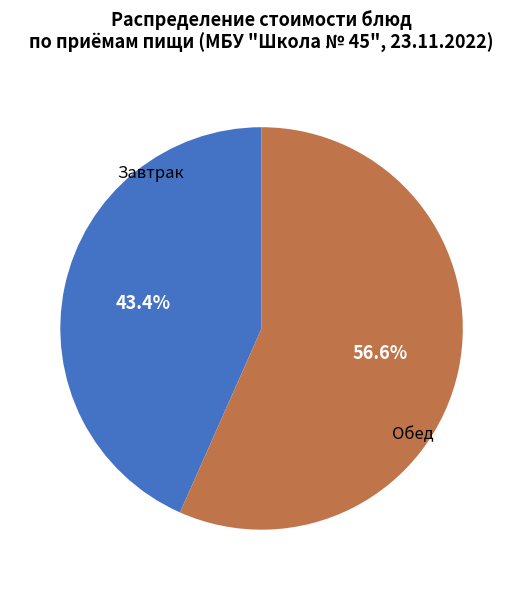

Does any single category account for the majority?

Yes